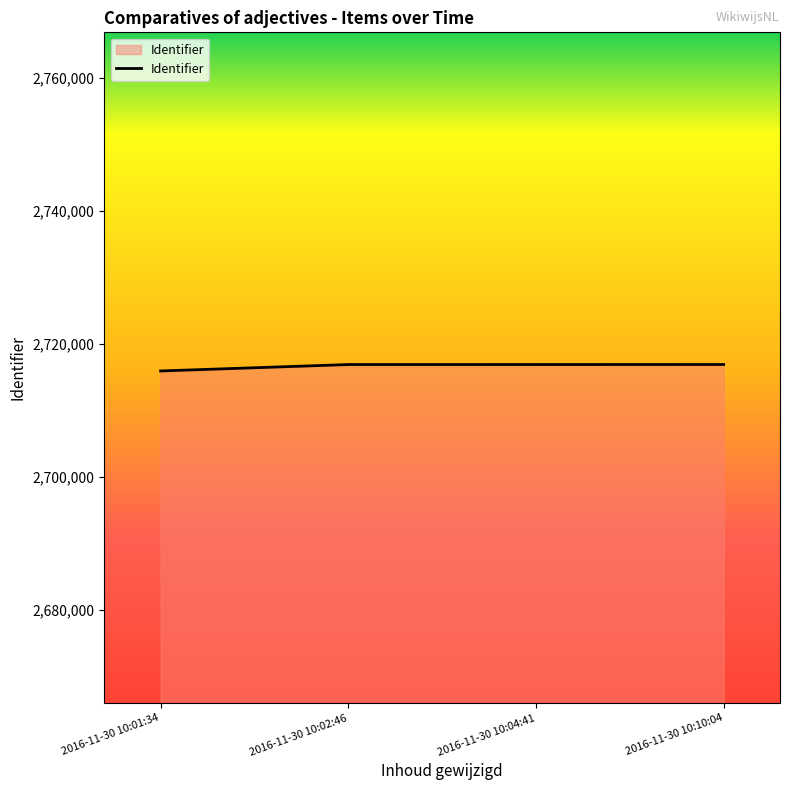

What is the difference between the values at 2016-11-30 10:02:46 and 2016-11-30 10:01:34?

968